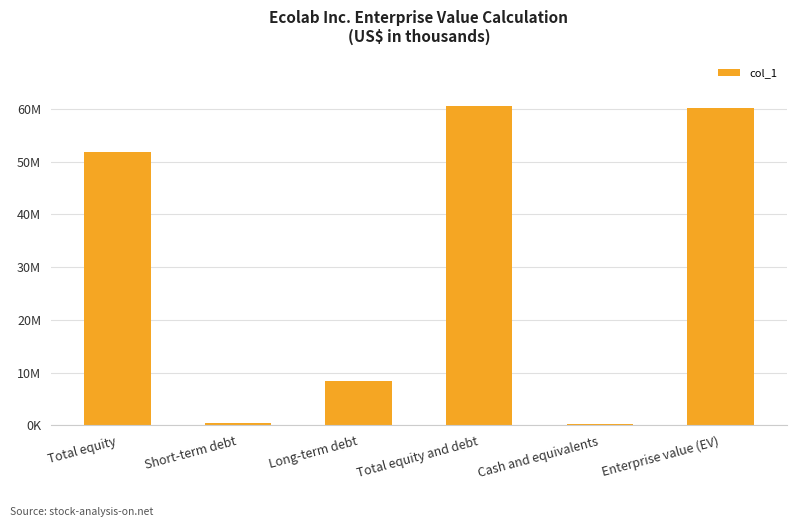

Reading left to right, transcribe all the data shown in this chart.

Total equity=51730201	Short-term debt=411000	Long-term debt=8347200	Total equity and debt=60488401	Cash and equivalents=359900	Enterprise value (EV)=60128501